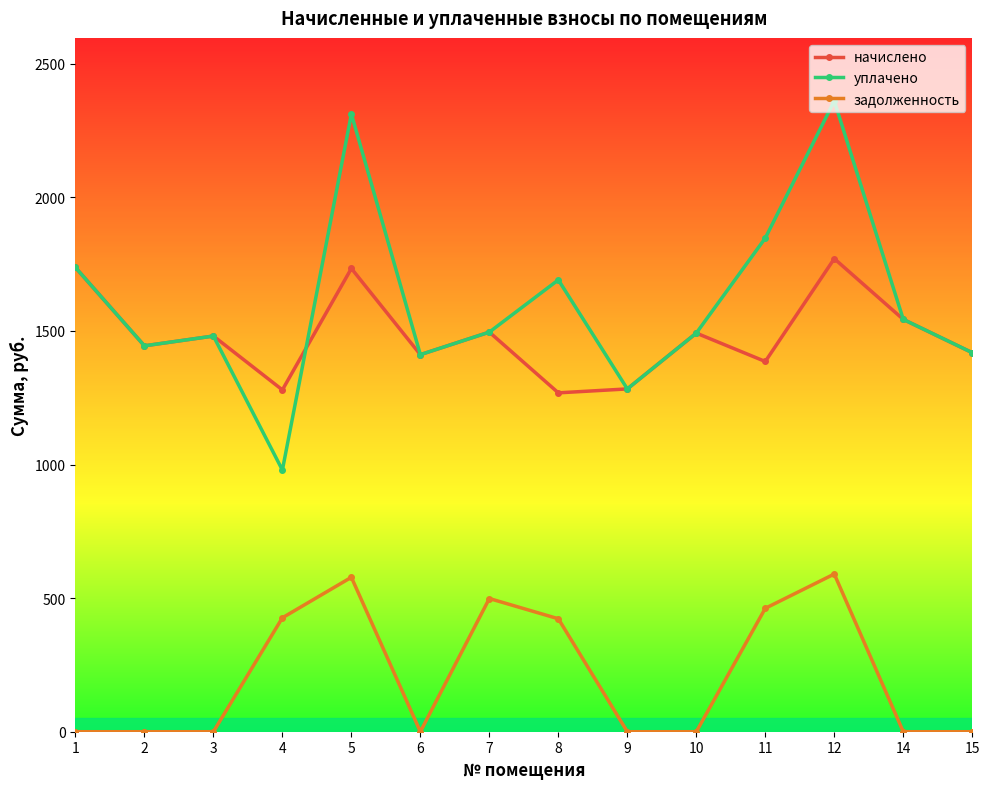

At which label is задолженность closest to 295?

8